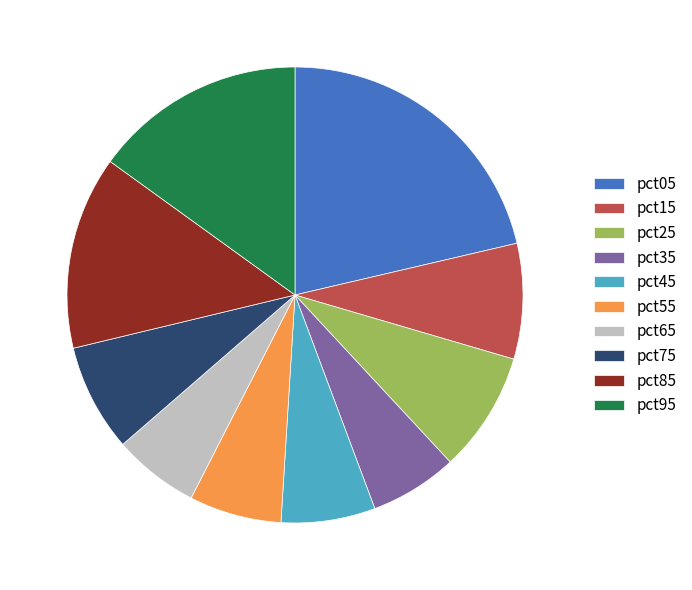

Count the number of slices in the pie.

10